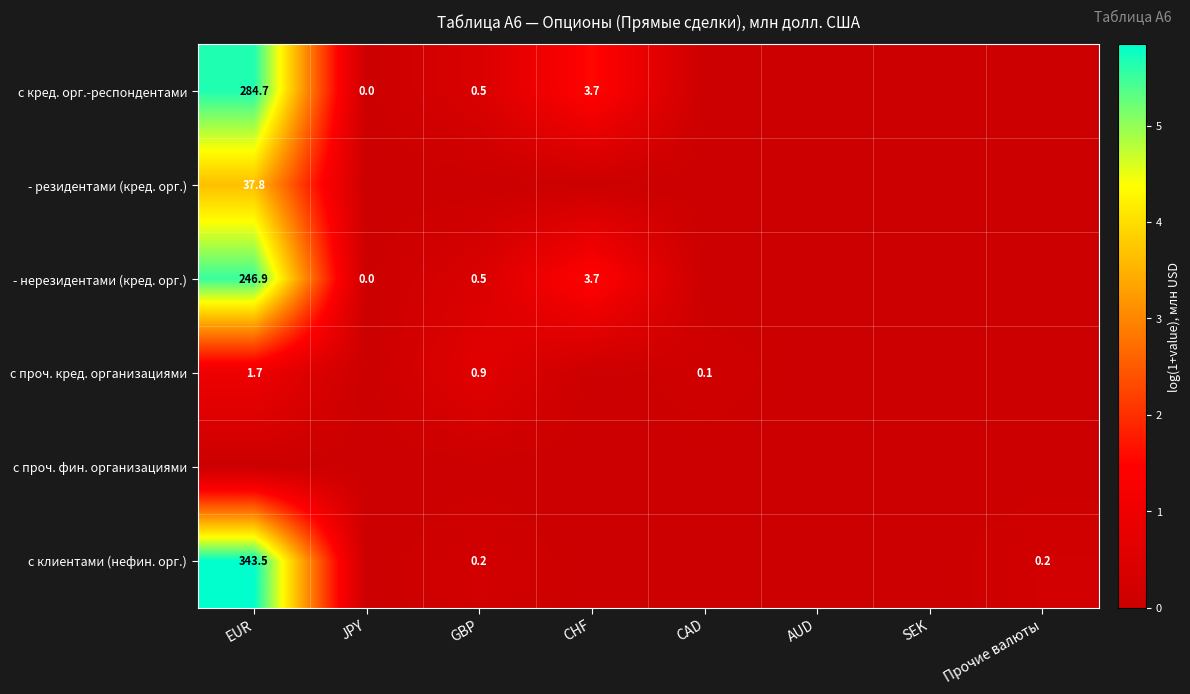

The с кред. орг.-респондентами series shows 0.5 at GBP. True or false?

True